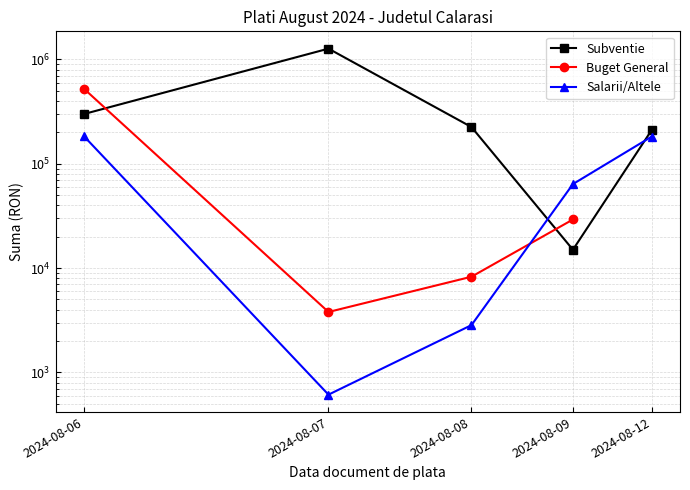

How many distinct data groups are displayed?

3